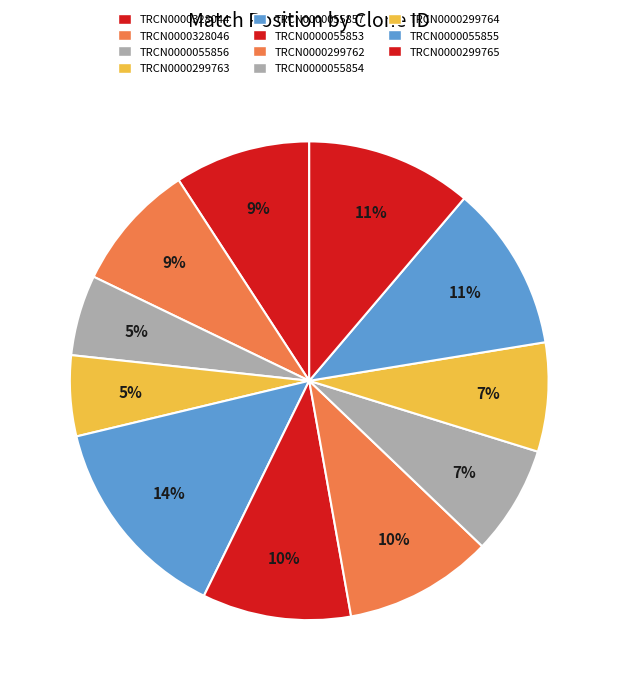

To the nearest percent, what is the average slice percentage?

9%